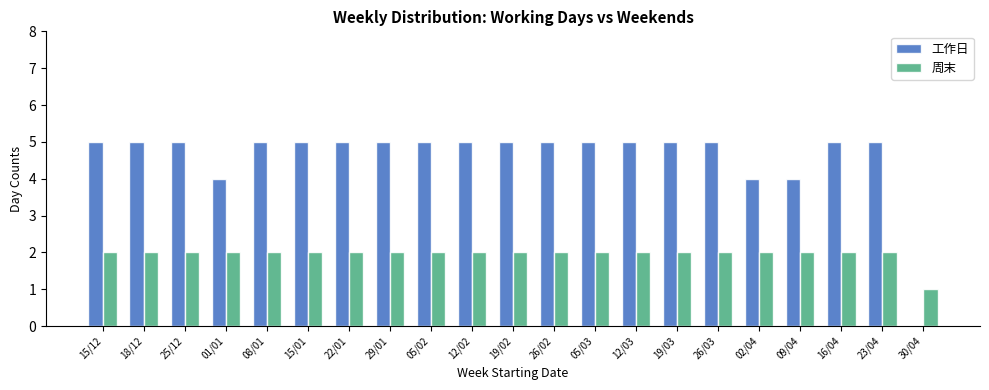

Which series has the widest spread of values?

工作日